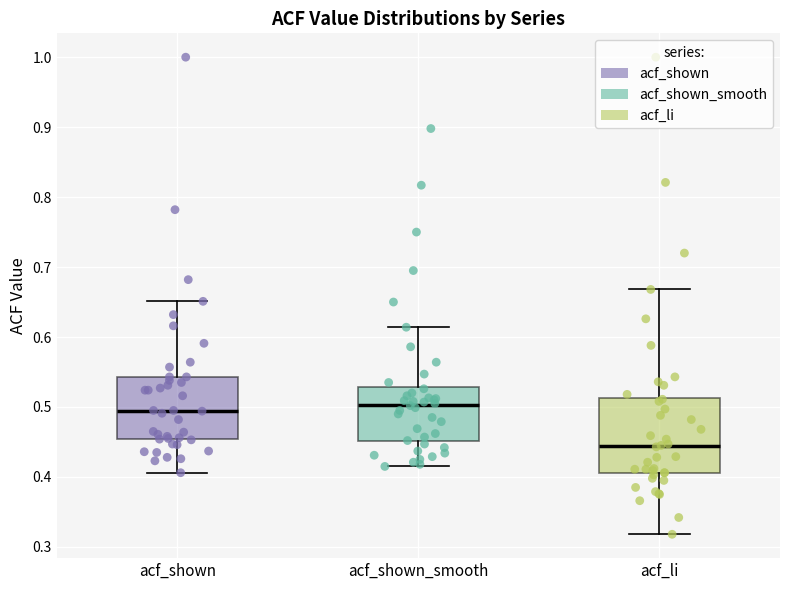

Reading left to right, transcribe this box plot: for each box, give where its median line is, the range the box spans, and where its two whiskers end, as read against the y-axis. The values are not printed on the chart, so give them approximately, as read against the axis.

acf_shown: median 0.49, box 0.45 to 0.54, whiskers 0.41 to 0.65
acf_shown_smooth: median 0.50, box 0.45 to 0.53, whiskers 0.42 to 0.61
acf_li: median 0.44, box 0.41 to 0.51, whiskers 0.32 to 0.67